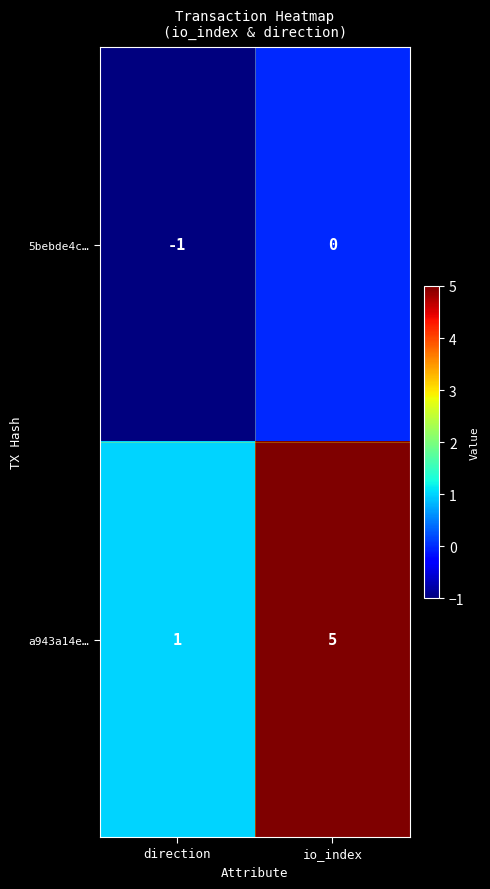

Between direction and io_index, which series saw the biggest shift?

a943a14e…